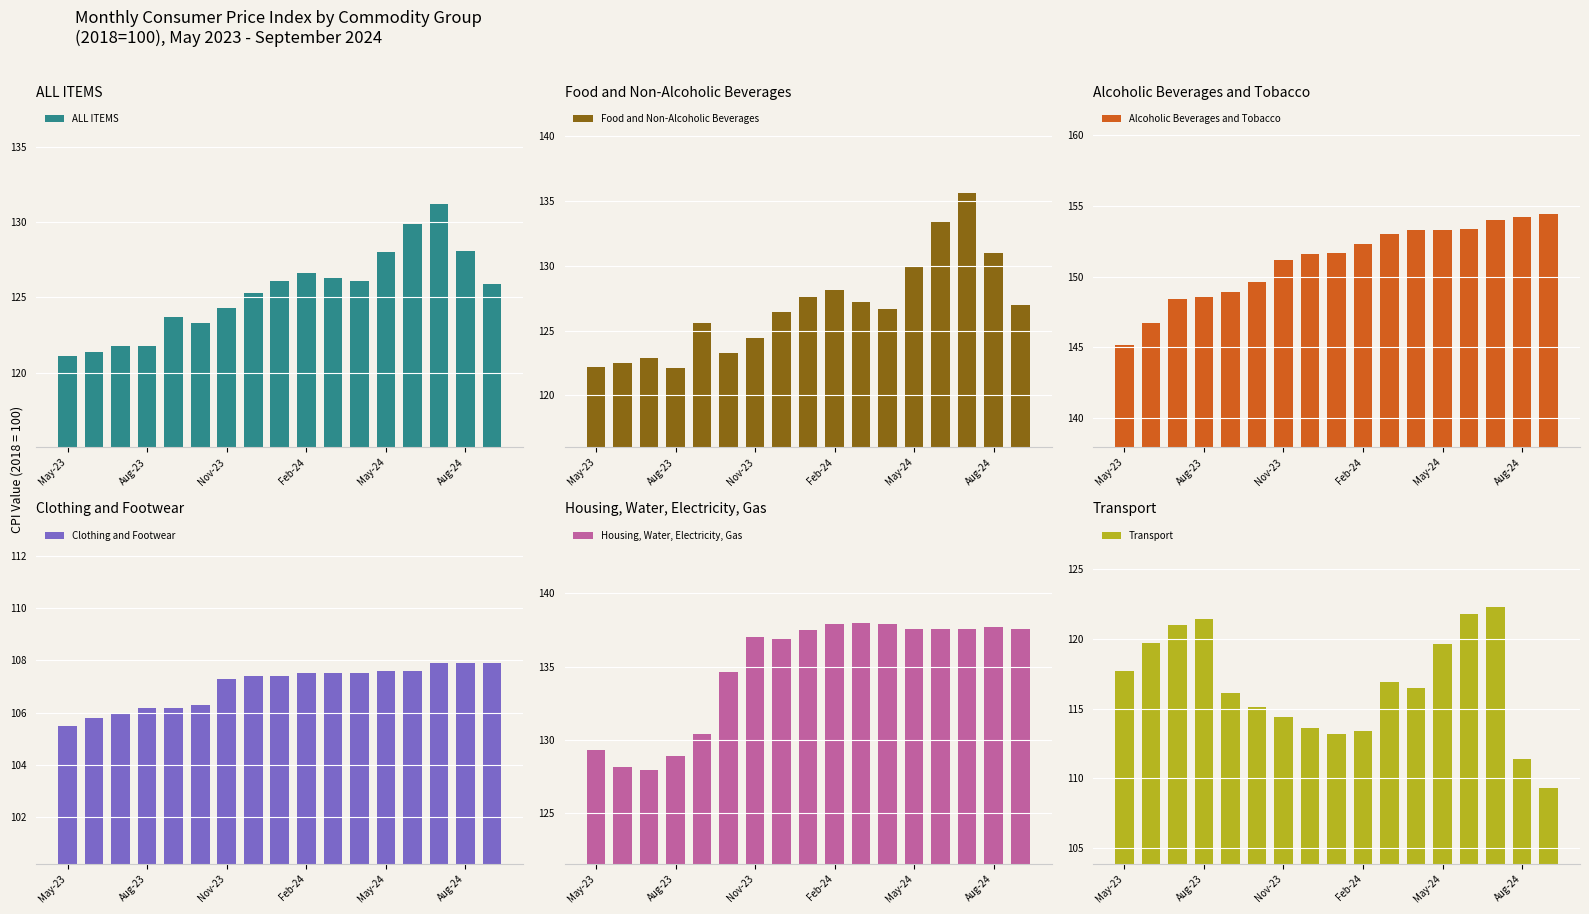

At which category is the sum across all series the highest?

14